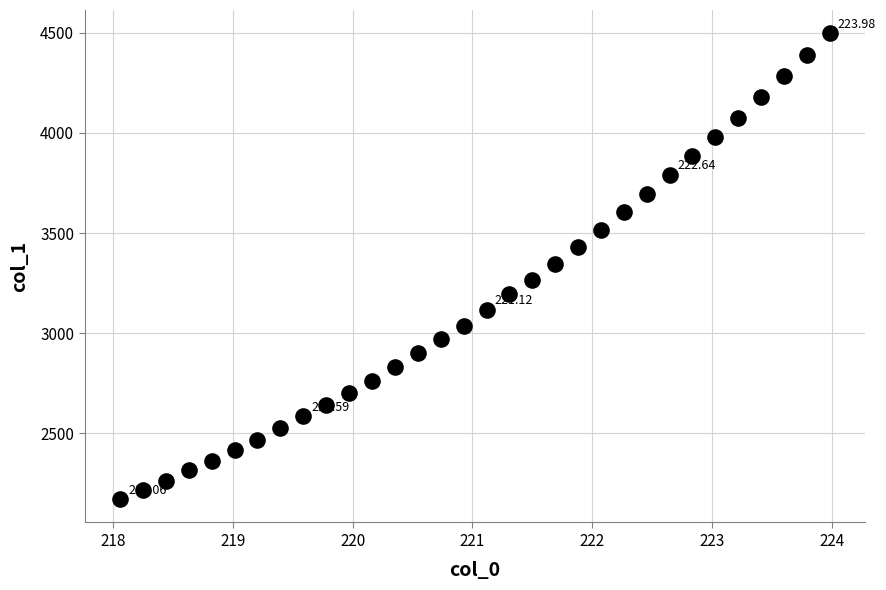

What is the range of Y values (max minus min)?

2326.6